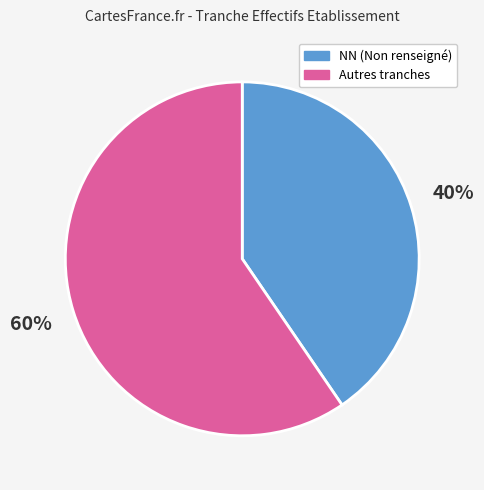

True or false: NN (Non renseigné) accounts for 40% of the total.

True